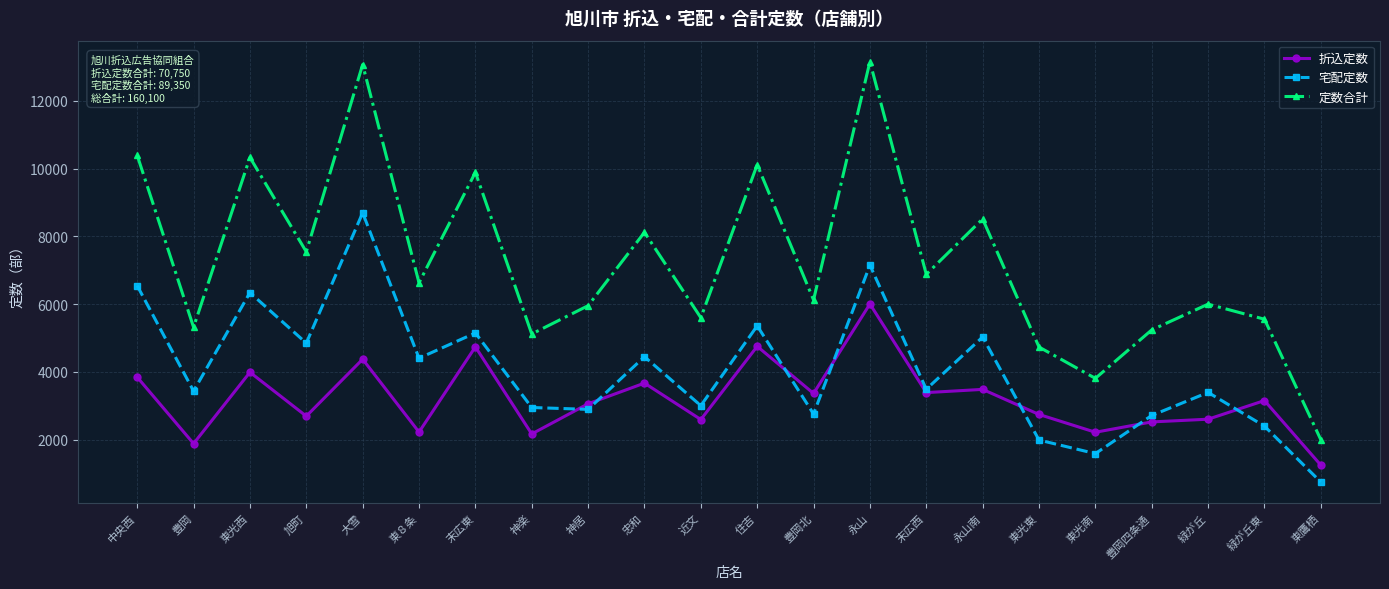

At which category does 定数合計 reach its first local valley?

豊岡